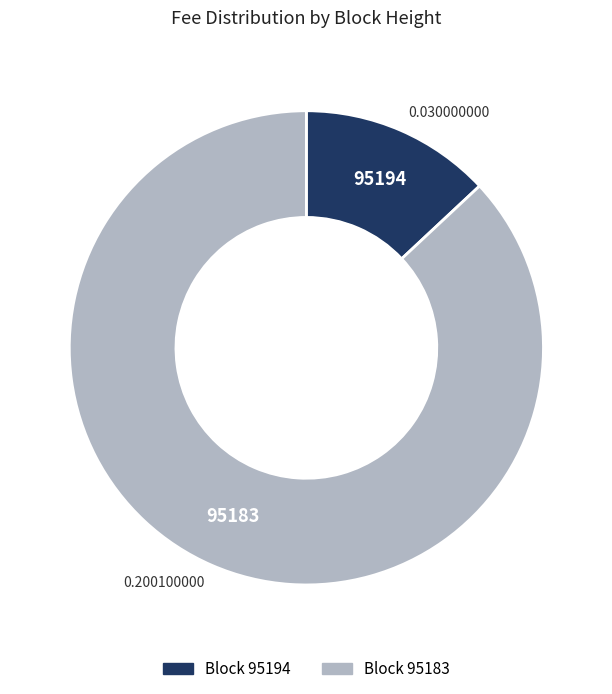

Rank the categories by value from highest to lowest.

95183, 95194